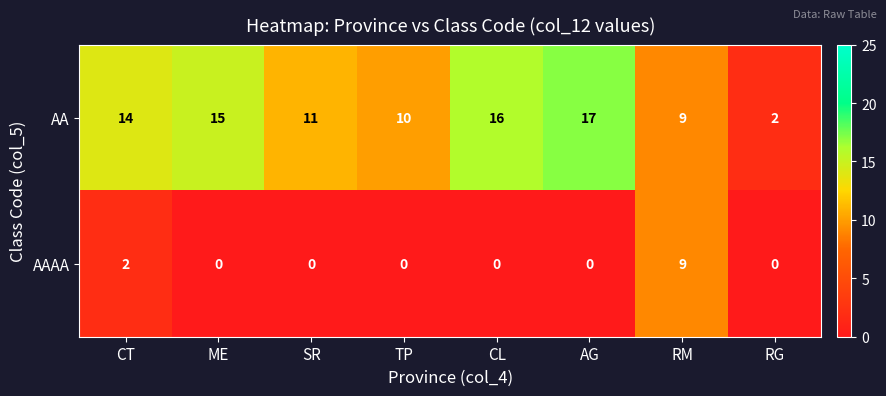

Reading left to right, what are all the values shown in this chart?

AA: 14	15	11	10	16	17	9	2
AAAA: 2	0	0	0	0	0	9	0